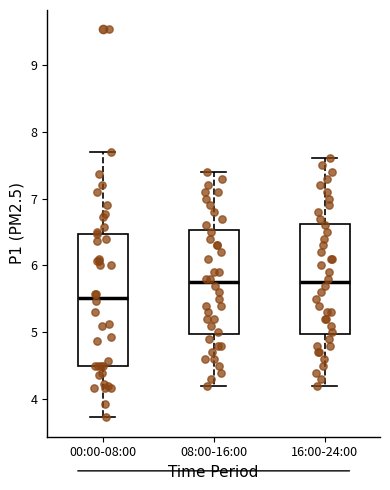

Where is the upper edge of the box for 16:00-24:00 on the y-axis? The values are not printed on the chart, so give them approximately, as read against the axis.

6.6